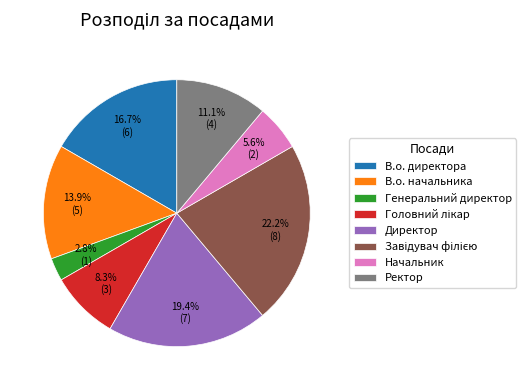

Is there a majority slice in this chart?

No